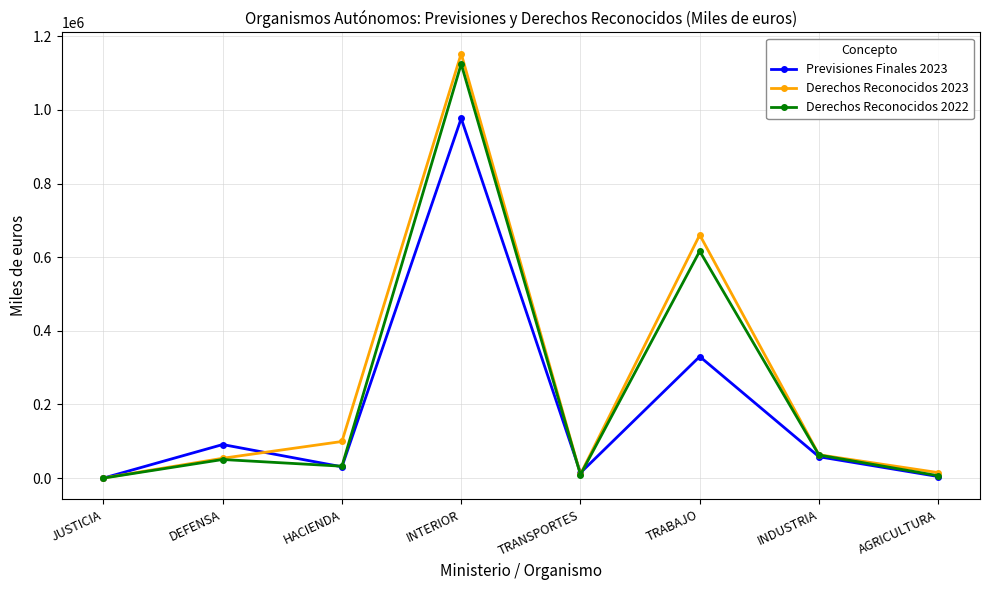

At which label does Derechos Reconocidos 2023 first exceed 63426?

HACIENDA